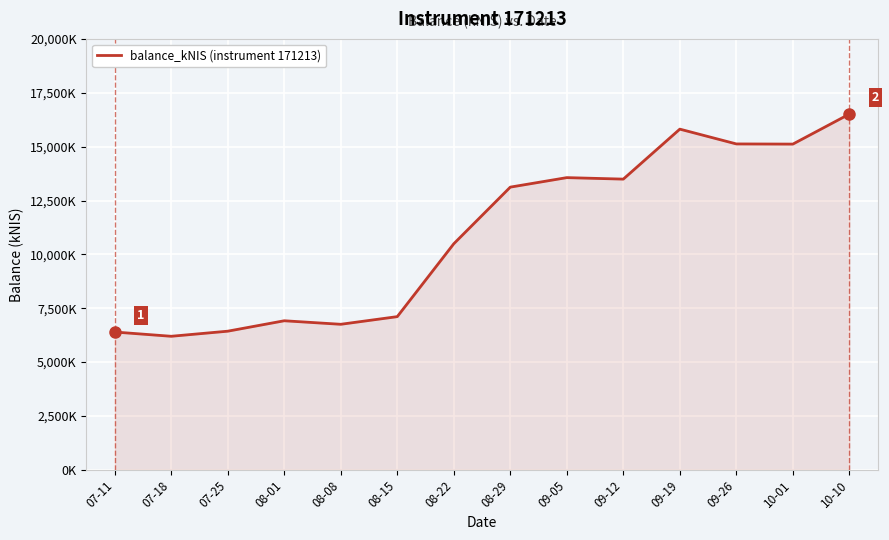

Reading right to left, transcribe all the data shown in this chart.

16511.3	15117.7	15125.3	15811.9	13492.7	13562.0	13121.0	10493.2	7111.2	6756.0	6919.4	6435.6	6199.4	6397.2